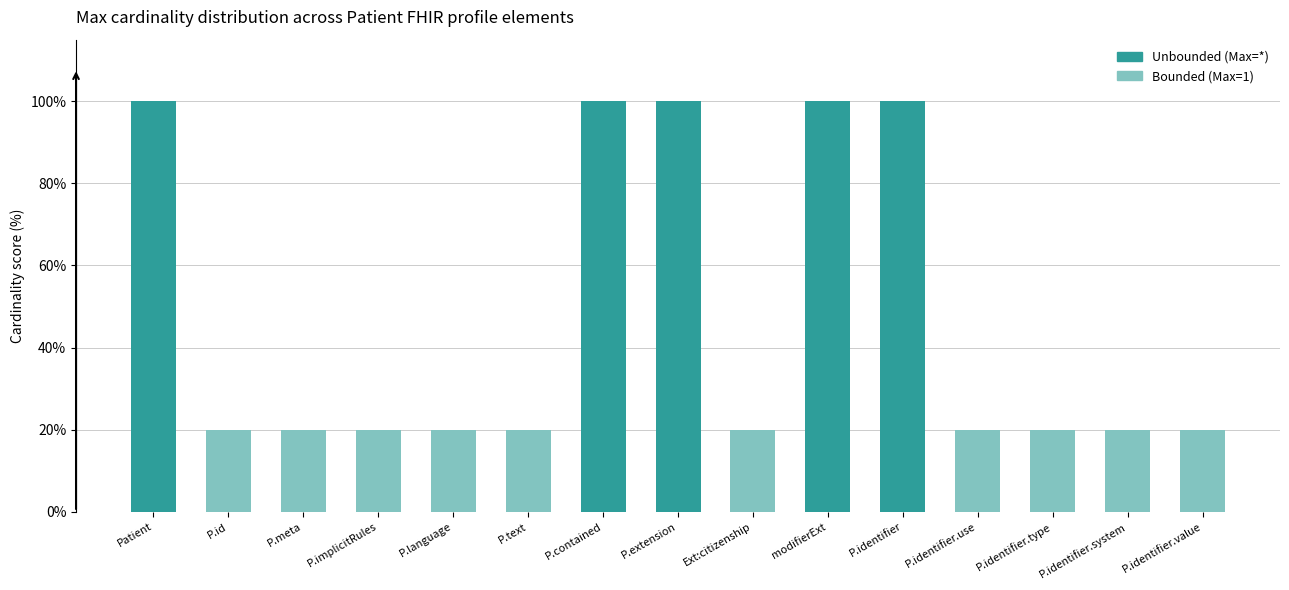

Reading right to left, transcribe all the data shown in this chart.

P.identifier.value=20	P.identifier.system=20	P.identifier.type=20	P.identifier.use=20	P.identifier=100	modifierExt=100	Ext:citizenship=20	P.extension=100	P.contained=100	P.text=20	P.language=20	P.implicitRules=20	P.meta=20	P.id=20	Patient=100